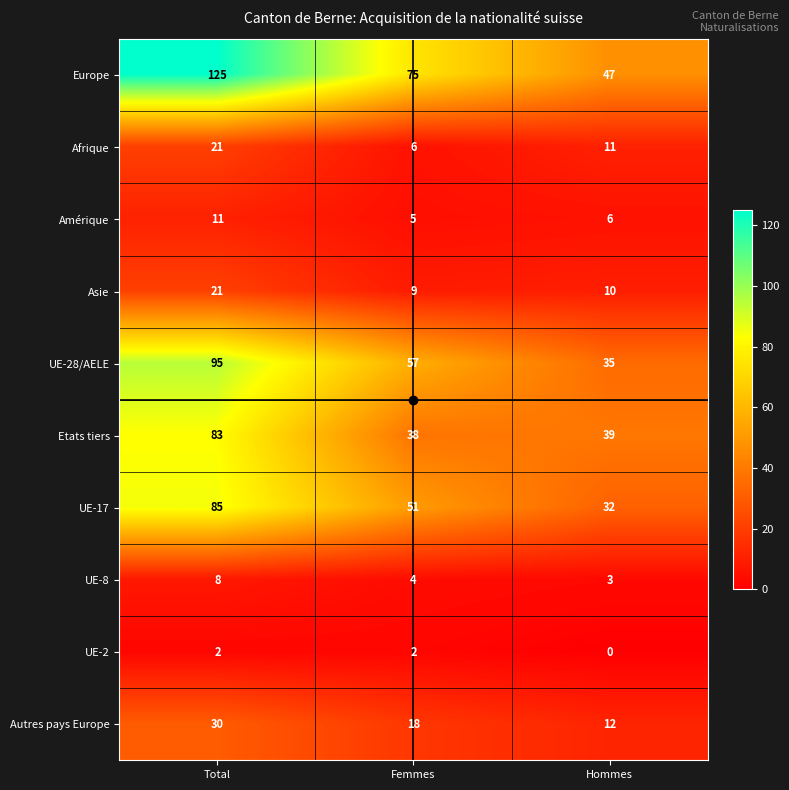

At Hommes, list the series in order from smallest to largest.

UE-2, UE-8, Amérique, Asie, Afrique, Autres pays Europe, UE-17, UE-28/AELE, Etats tiers, Europe